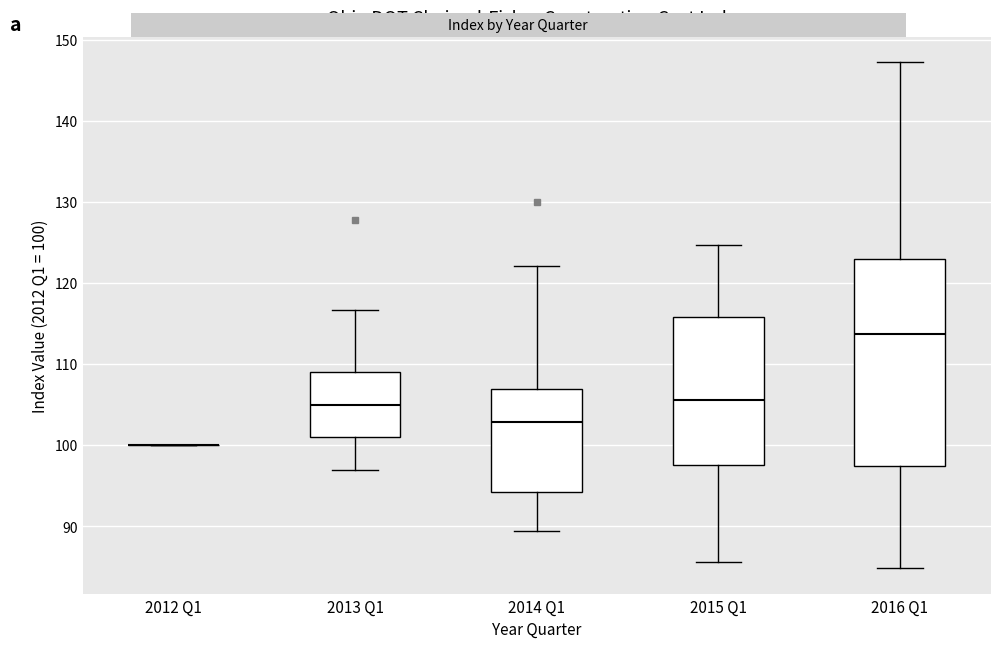

Reading left to right, read every box against the y-axis: the position of its median line, the range the box covers, and the ends of its whiskers. The values are not printed on the chart, so give them approximately, as read against the axis.

2012 Q1: box collapsed to a line at 100, whiskers 100 to 100
2013 Q1: median 105, box 101 to 109, whiskers 97 to 117
2014 Q1: median 103, box 94 to 107, whiskers 89 to 122
2015 Q1: median 106, box 98 to 116, whiskers 86 to 125
2016 Q1: median 114, box 97 to 123, whiskers 85 to 147